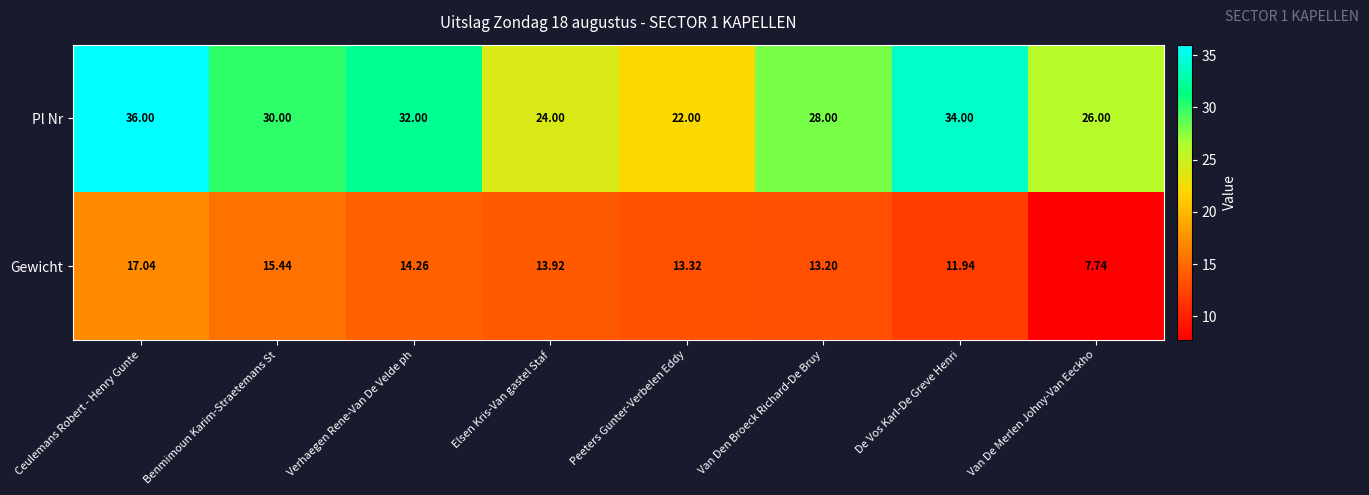

Which series has the largest total across all categories?

Pl Nr